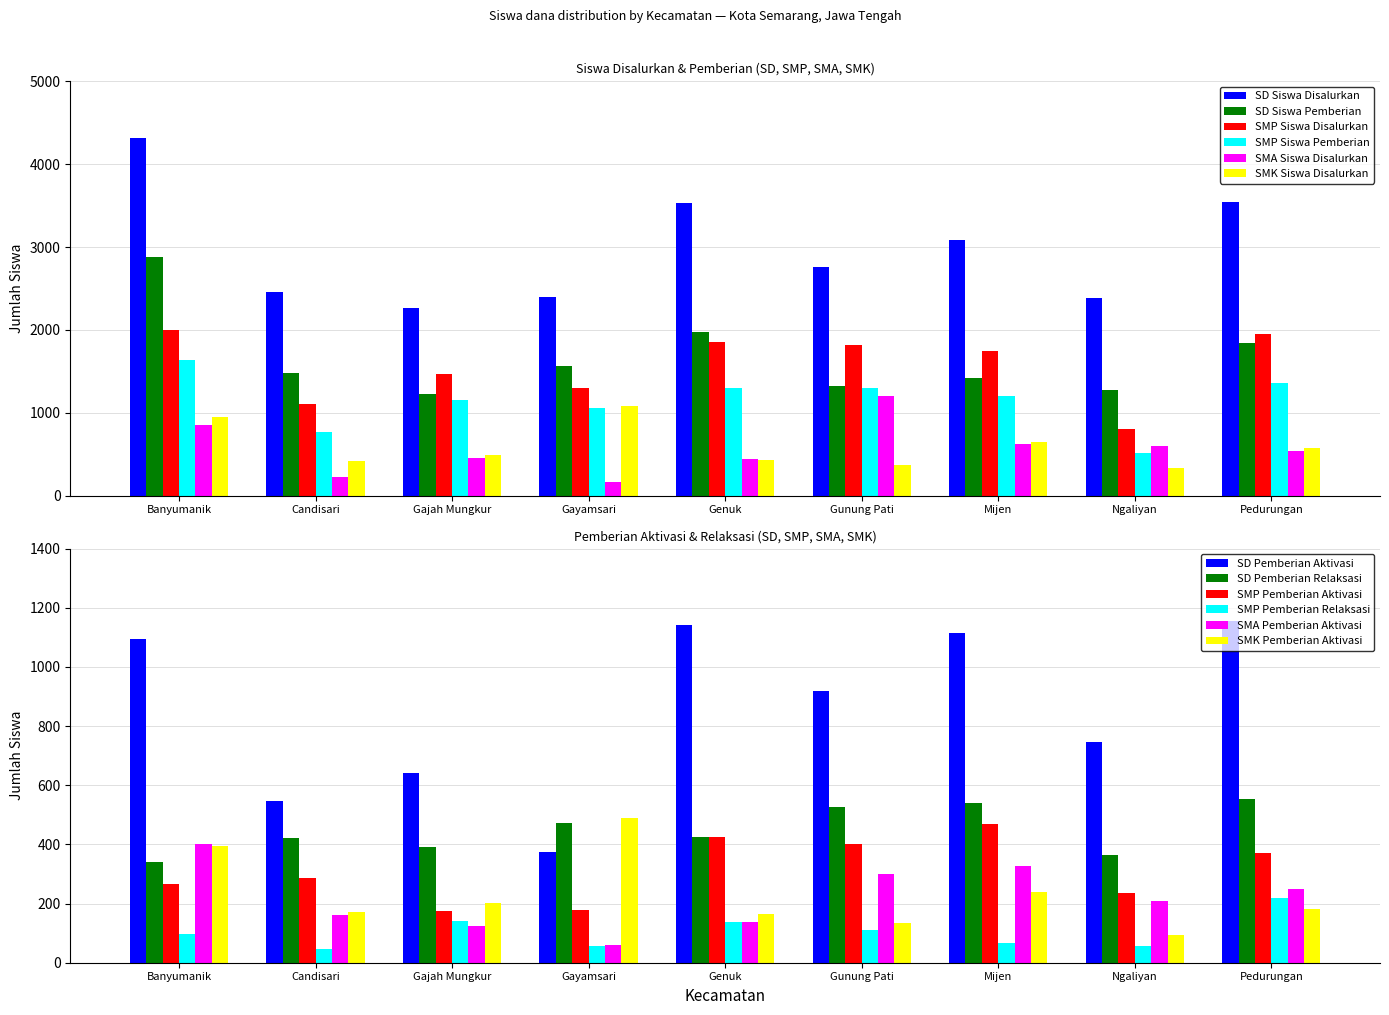

What is the highest value of the SMK Siswa Disalurkan series?

1083